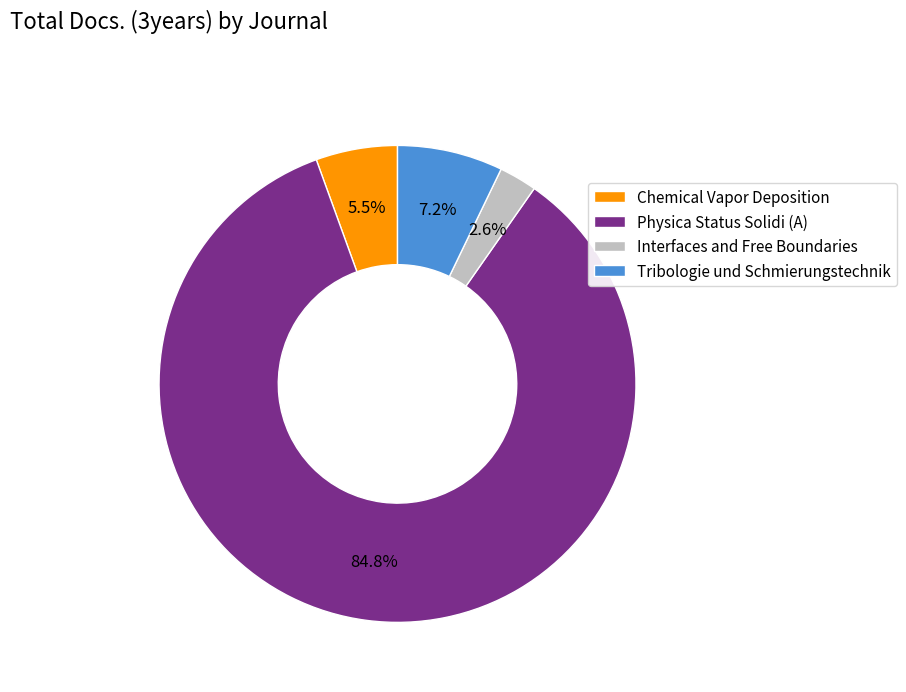

Which category has the biggest portion of the pie?

Physica Status Solidi (A)